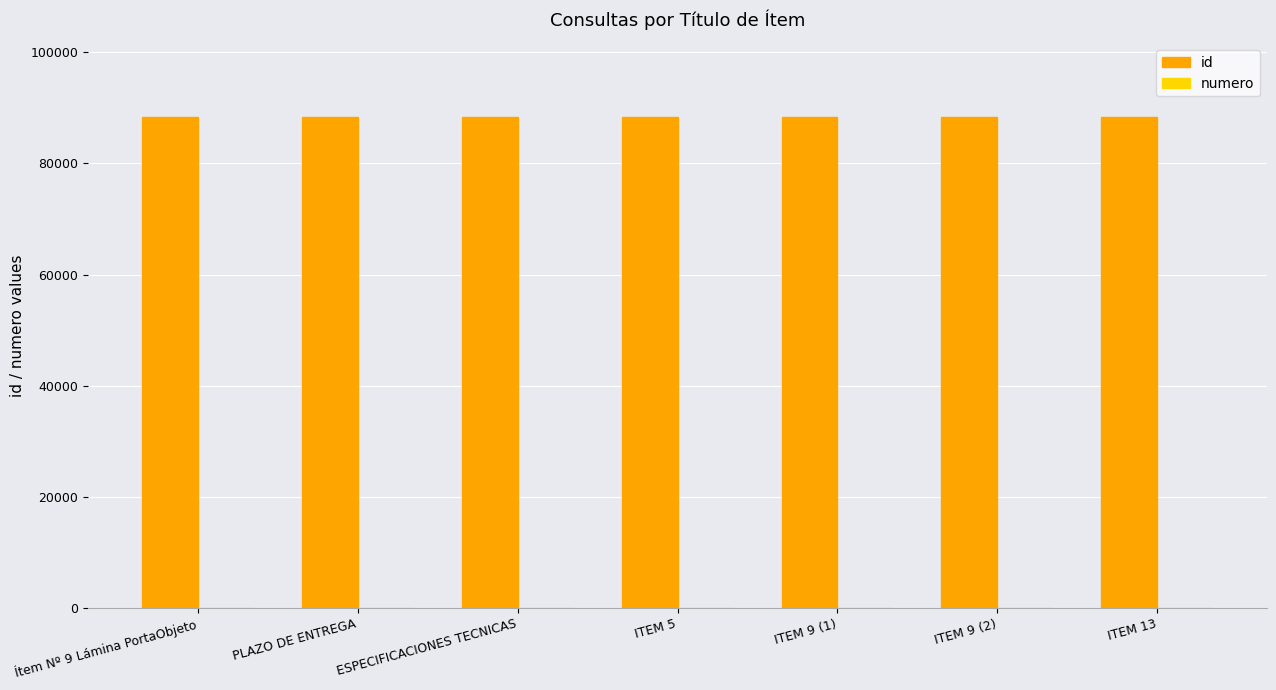

The value of id at Ítem Nº 9 Lámina PortaObjeto is 44157. True or false?

False